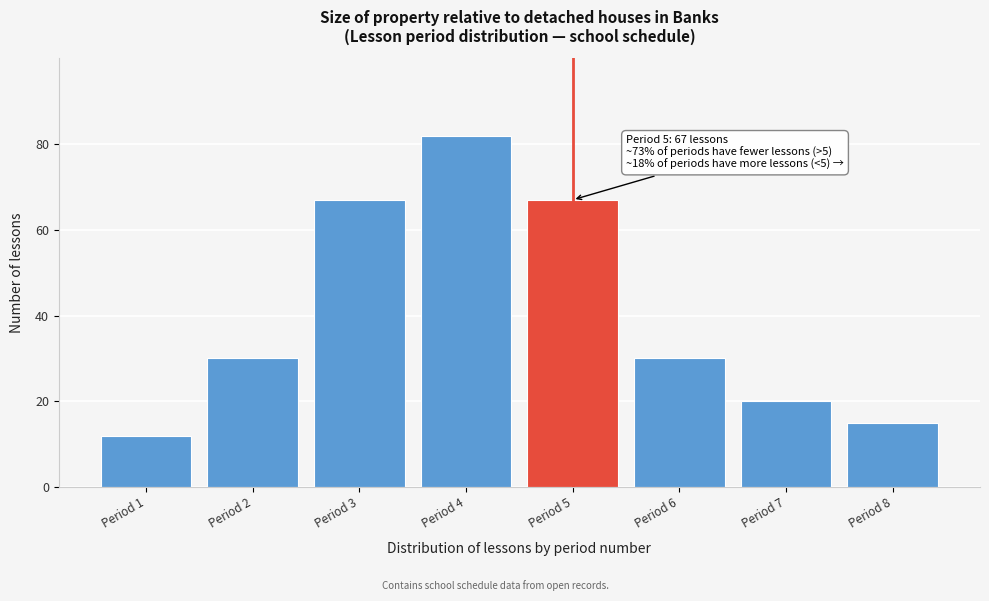

Reading left to right, what are all the values shown in this chart?

12	30	67	82	67	30	20	15